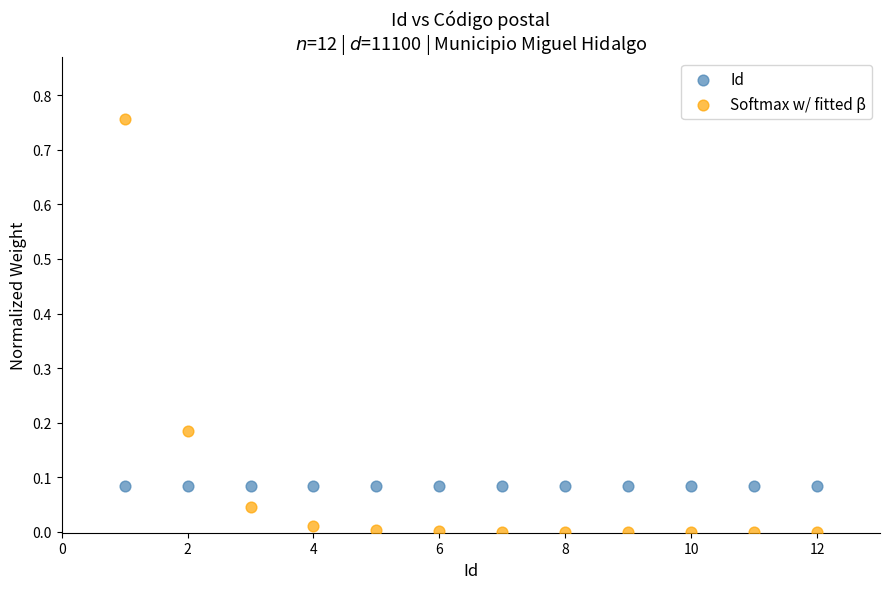

Which series contains the lowest Y value?

Softmax w/ fitted β